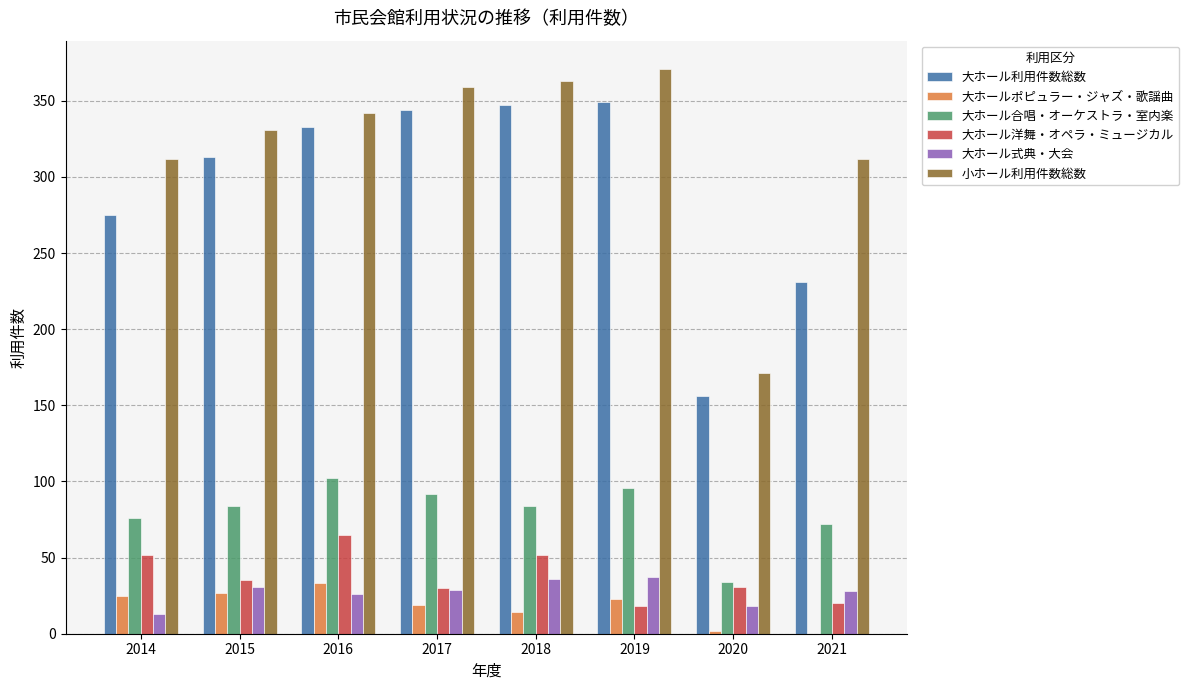

What is the approximate value of 大ホール式典・大会 at 2020, to the nearest 5?

20